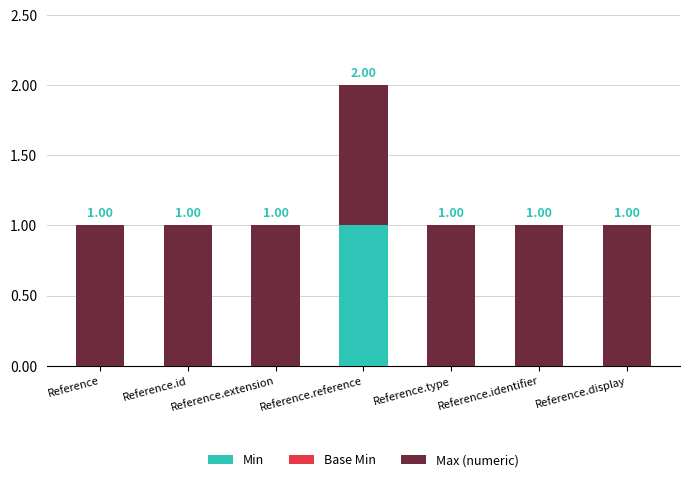

At which category is the sum across all series the highest?

Reference.reference